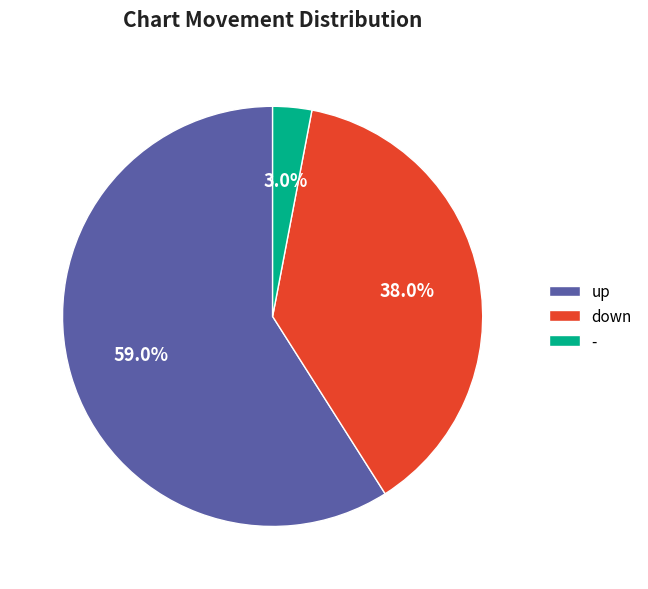

To the nearest percent, what is the difference between the - and down slice percentages?

35%